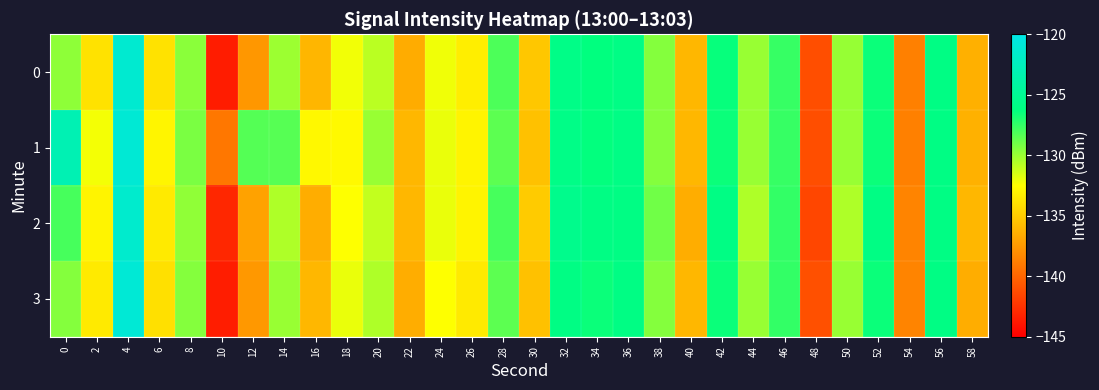

Reading left to right, what are all the values shown in this chart?

0: 0=-129.8	2=-133.9	4=-121.3	6=-133.9	8=-129.6	10=-143.6	12=-137.5	14=-130.1	16=-136.0	18=-132.2	20=-130.8	22=-136.5	24=-132.1	26=-133.3	28=-128.1	30=-135.2	32=-125.8	34=-126.3	36=-125.9	38=-129.5	40=-136.0	42=-126.4	44=-130.0	46=-127.6	48=-141.1	50=-130.0	52=-126.5	54=-138.7	56=-126.0	58=-136.3
1: 0=-123.1	2=-132.2	4=-121.1	6=-132.9	8=-129.3	10=-139.1	12=-128.3	14=-128.4	16=-132.8	18=-132.8	20=-130.0	22=-136.0	24=-132.0	26=-133.0	28=-128.5	30=-135.5	32=-125.8	34=-126.3	36=-125.9	38=-129.5	40=-136.0	42=-126.5	44=-130.0	46=-127.6	48=-141.1	50=-130.0	52=-126.5	54=-138.7	56=-126.0	58=-136.3
2: 0=-128.0	2=-133.0	4=-121.5	6=-133.5	8=-129.8	10=-143.0	12=-137.0	14=-130.5	16=-136.5	18=-132.5	20=-131.0	22=-136.0	24=-132.0	26=-133.0	28=-128.0	30=-135.0	32=-125.5	34=-126.0	36=-126.0	38=-129.0	40=-136.5	42=-126.0	44=-130.5	46=-127.5	48=-141.5	50=-130.5	52=-126.0	54=-138.5	56=-126.0	58=-136.0
3: 0=-129.5	2=-133.5	4=-121.0	6=-134.0	8=-129.5	10=-143.5	12=-137.5	14=-130.0	16=-136.0	18=-132.0	20=-130.5	22=-136.5	24=-132.5	26=-133.5	28=-128.5	30=-135.5	32=-126.0	34=-126.5	36=-126.0	38=-129.5	40=-136.0	42=-126.5	44=-130.0	46=-127.5	48=-141.0	50=-130.0	52=-126.5	54=-138.5	56=-126.0	58=-136.5